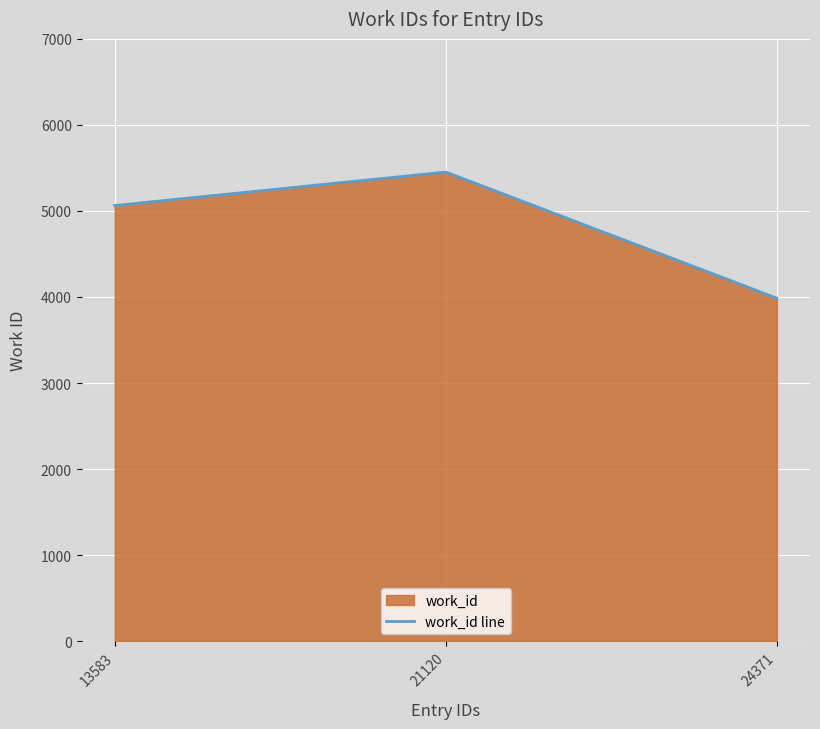

Which category has the highest value across all series?

21120